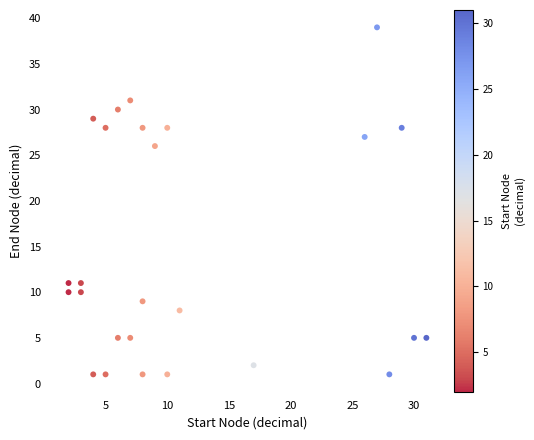

What is the range of Y values (max minus min)?

38